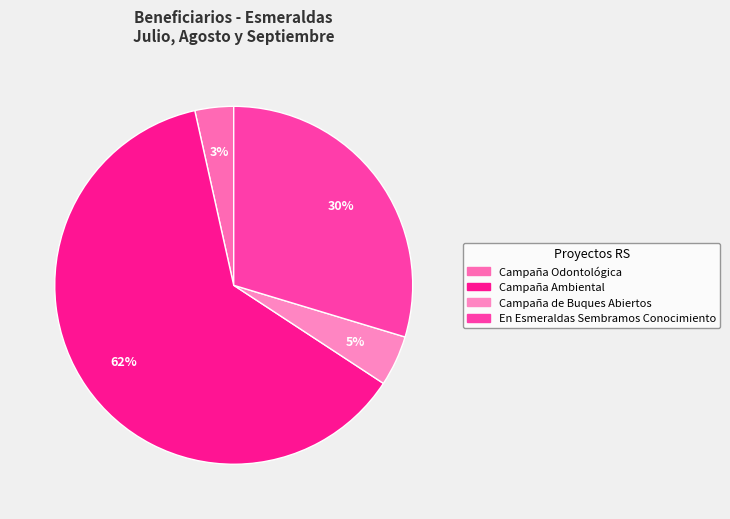

What percentage is the En Esmeraldas Sembramos Conocimiento slice, to the nearest percent?

30%